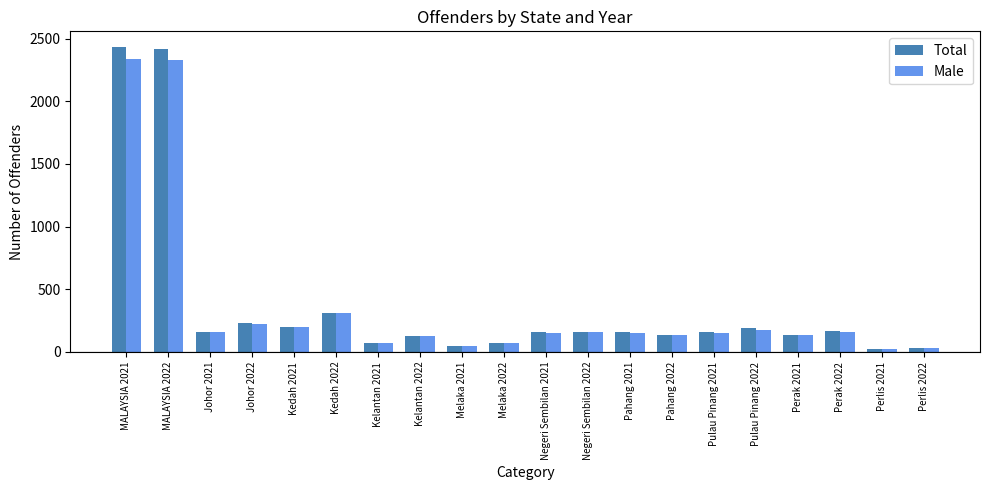

What is the difference between the Total values at MALAYSIA 2021 and Johor 2021?

2273